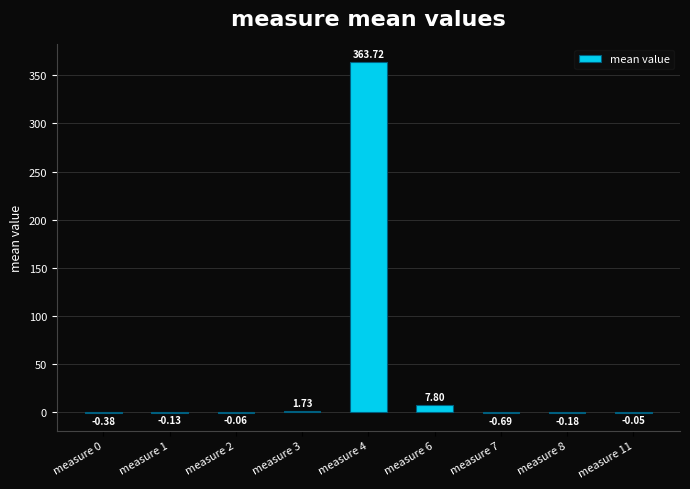

What is the change in value from measure 2 to measure 3?

+1.8